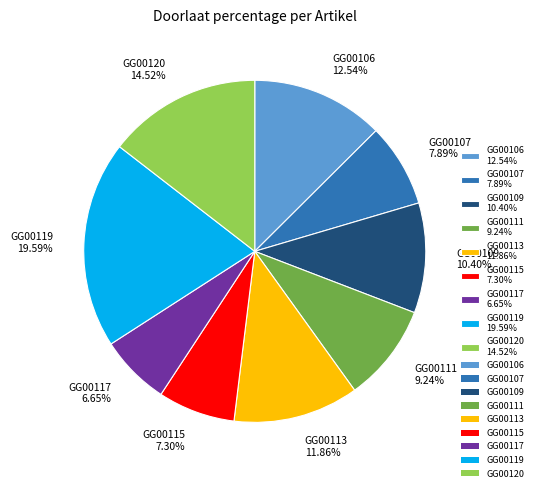

Is GG00117 the majority of the pie?

No